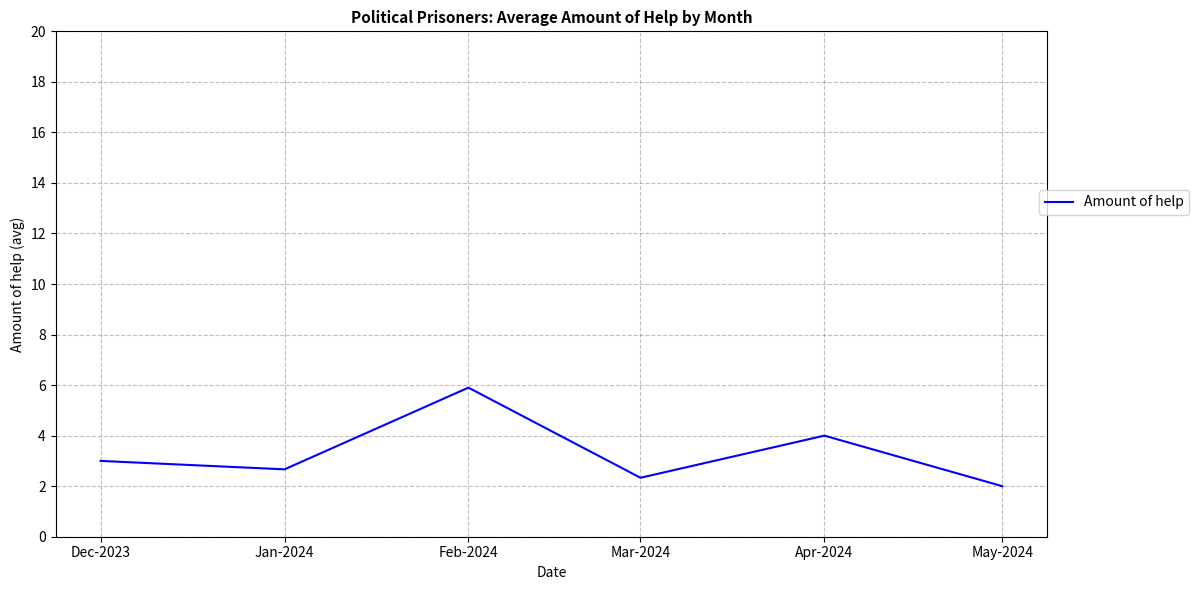

What is the change in value from Feb-2024 to Mar-2024?

-3.6